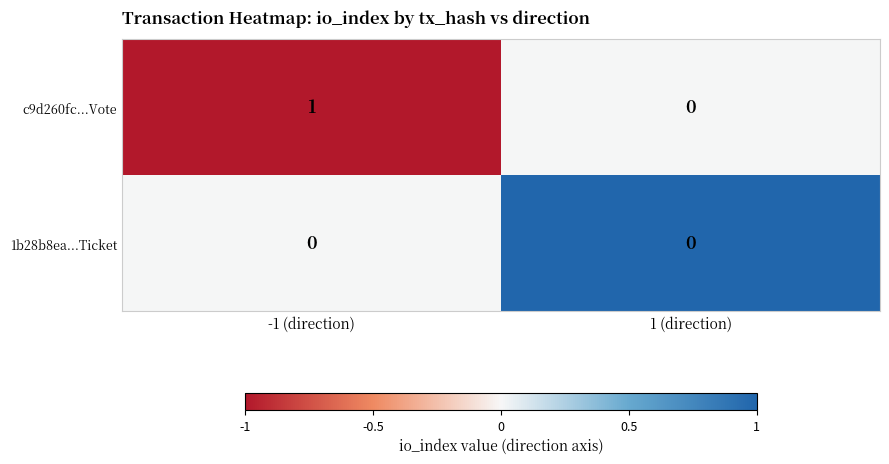

Rank the series by their average value, from highest to lowest.

c9d260fc...Vote, 1b28b8ea...Ticket